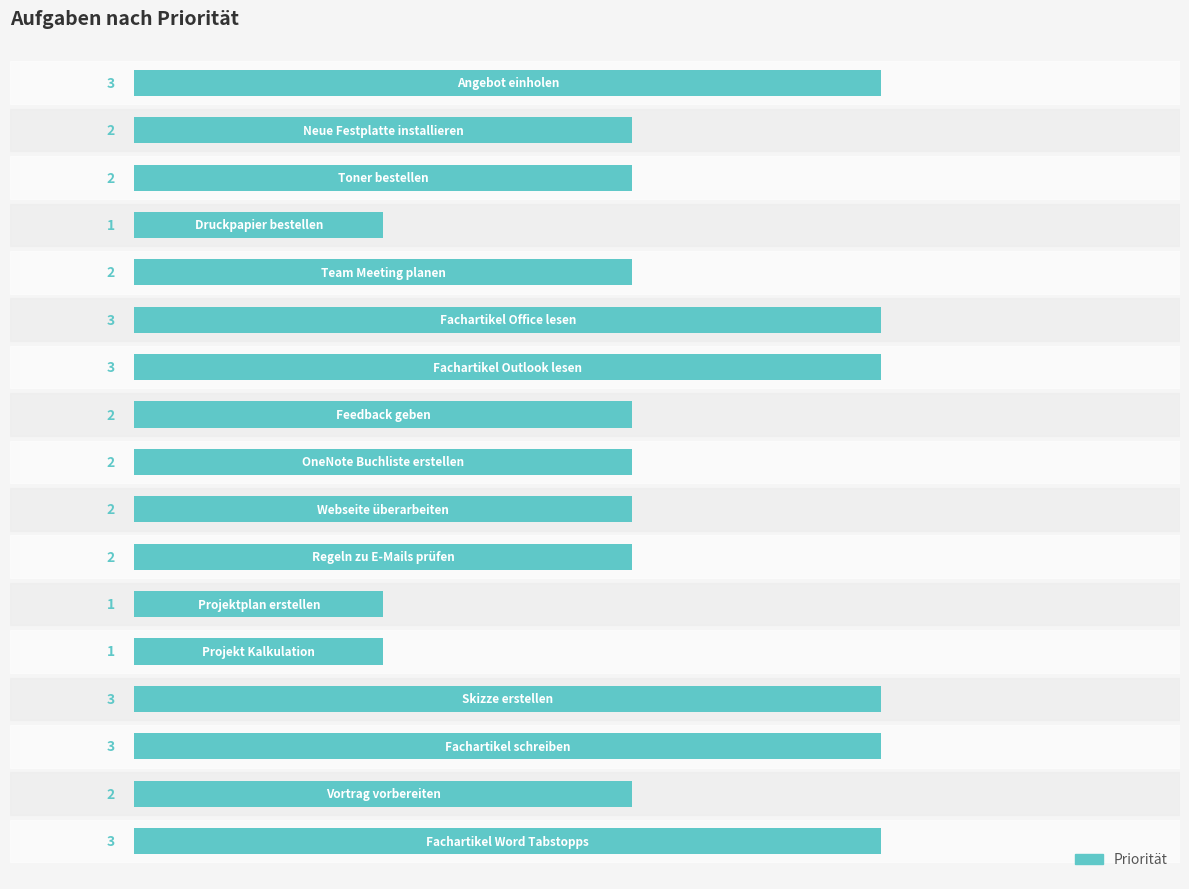

How many distinct data groups are displayed?

1